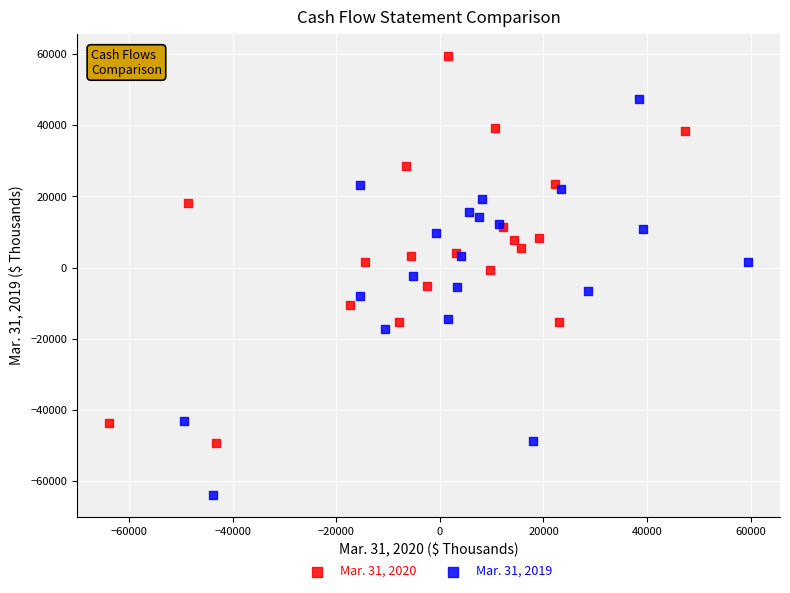

Which series reaches the maximum Y coordinate?

Mar. 31, 2020